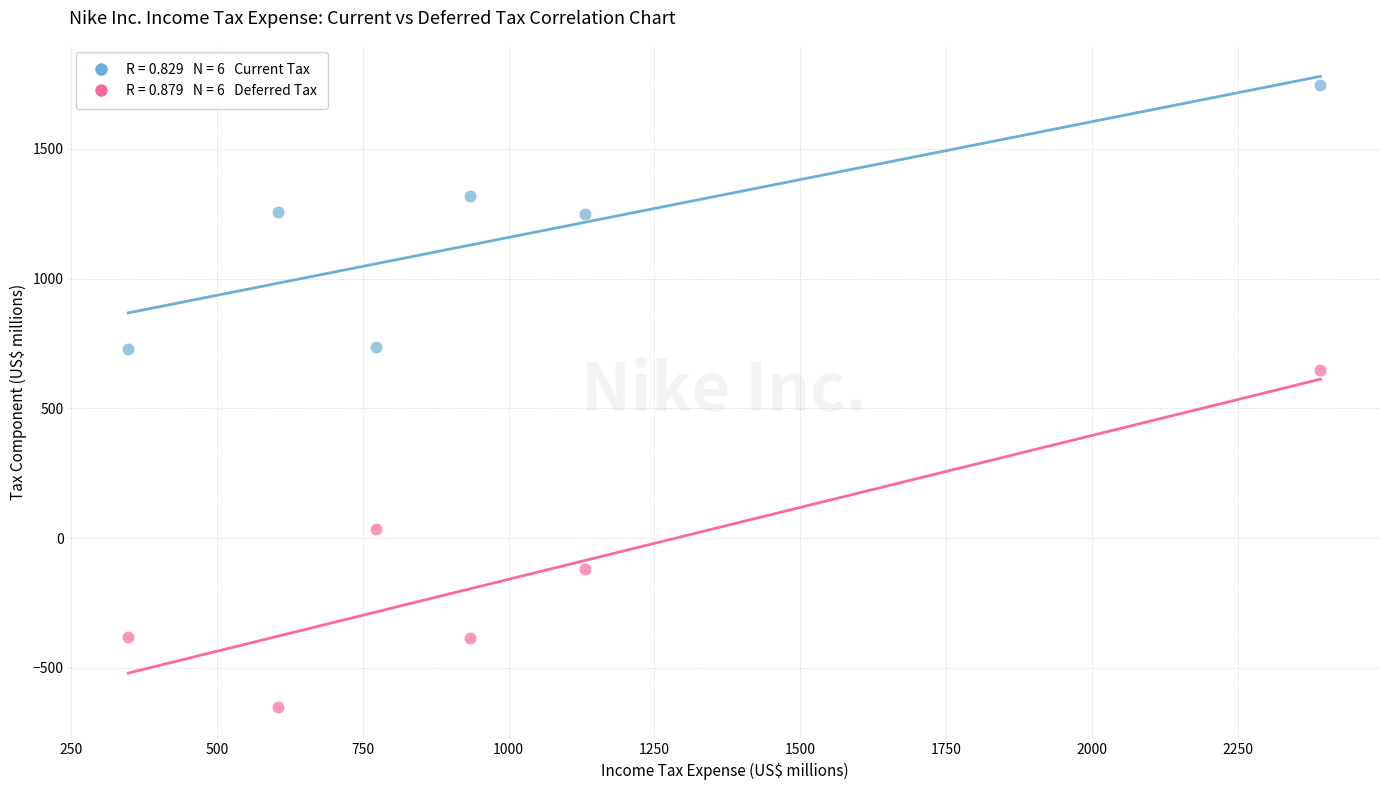

Across all data points, what is the range of X values (max minus min)?

2044